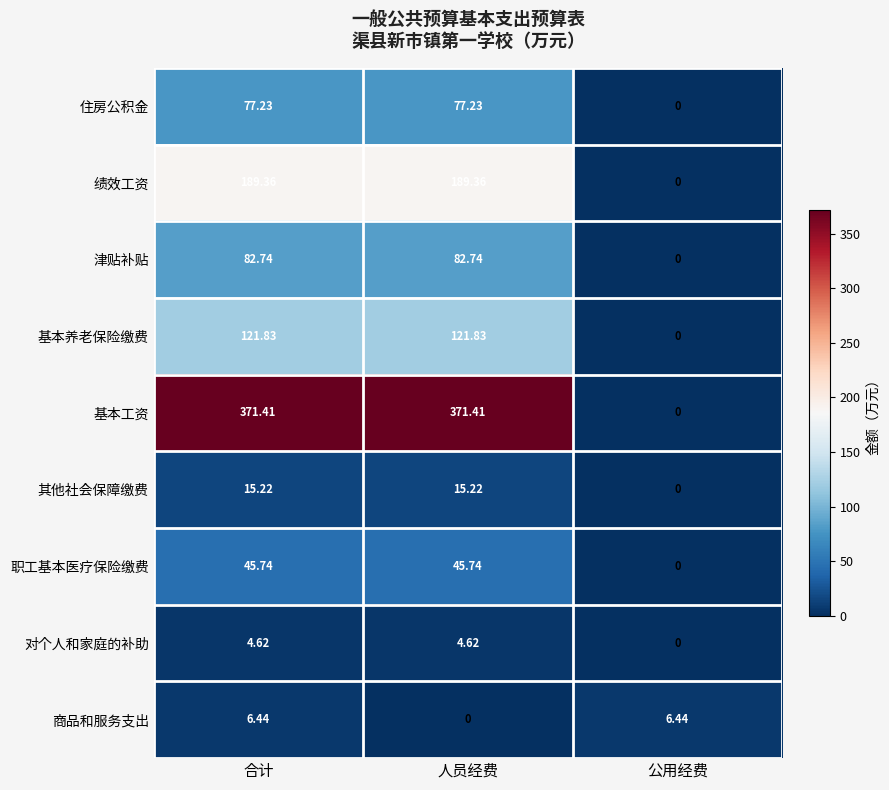

How many data points in 绩效工资 are less than 189?

1